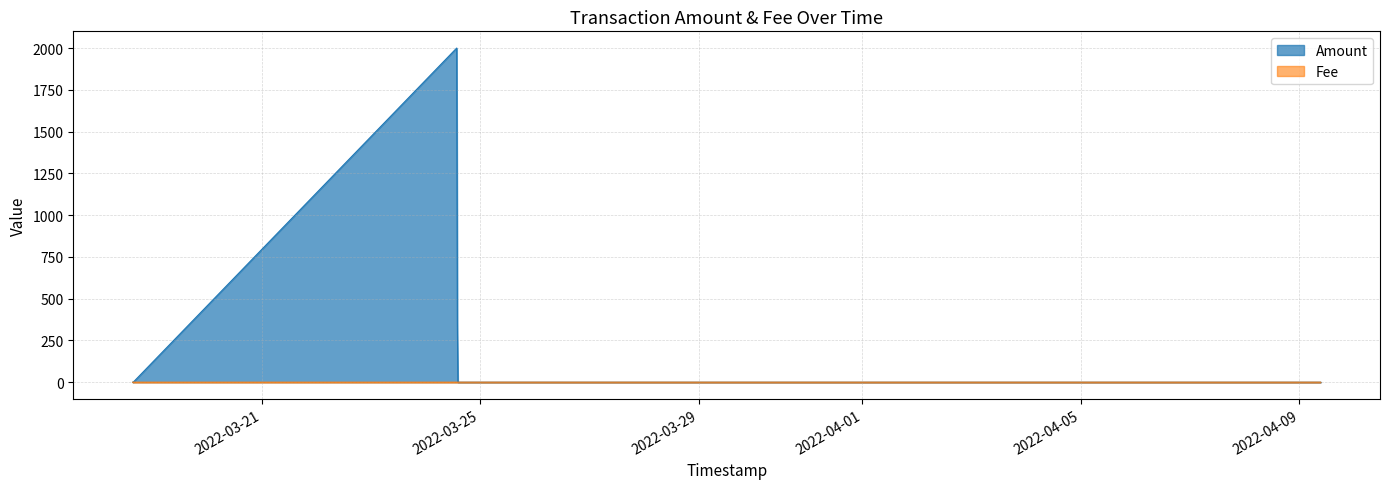

Rank the series by their maximum value, from highest to lowest.

Amount, Fee